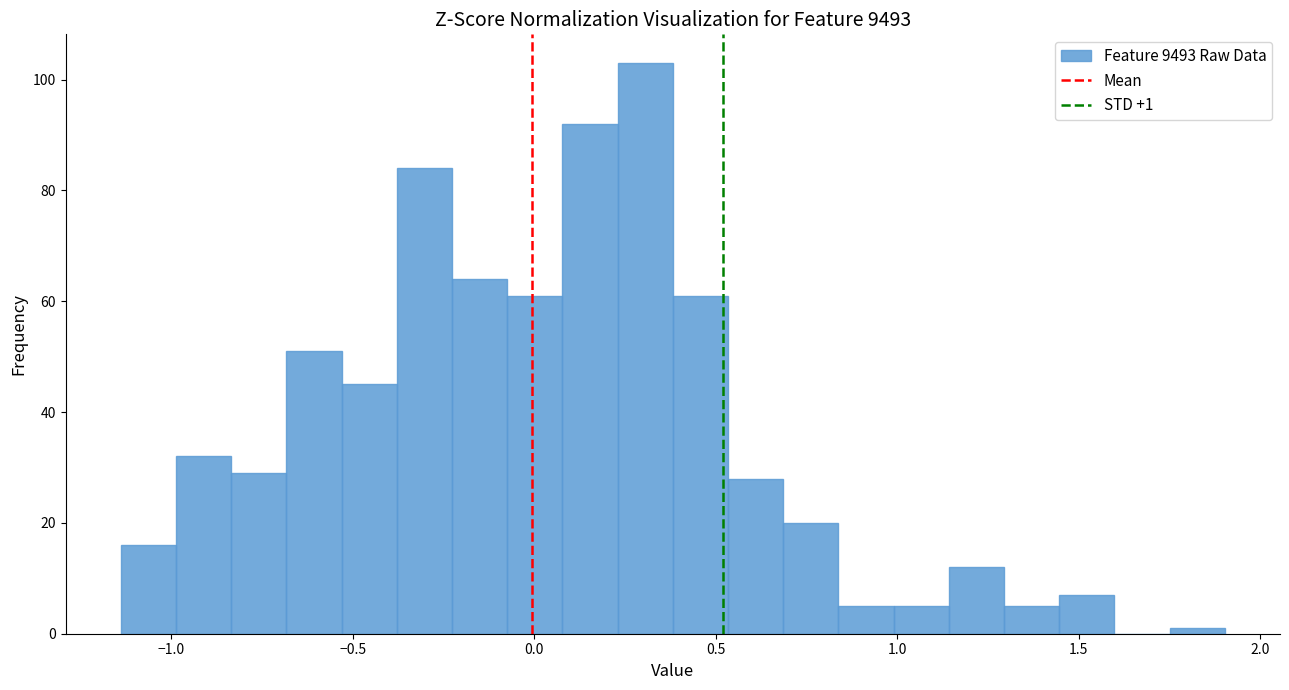

Read against the x-axis, roughly where is the centre of the tallest bar?

0.30